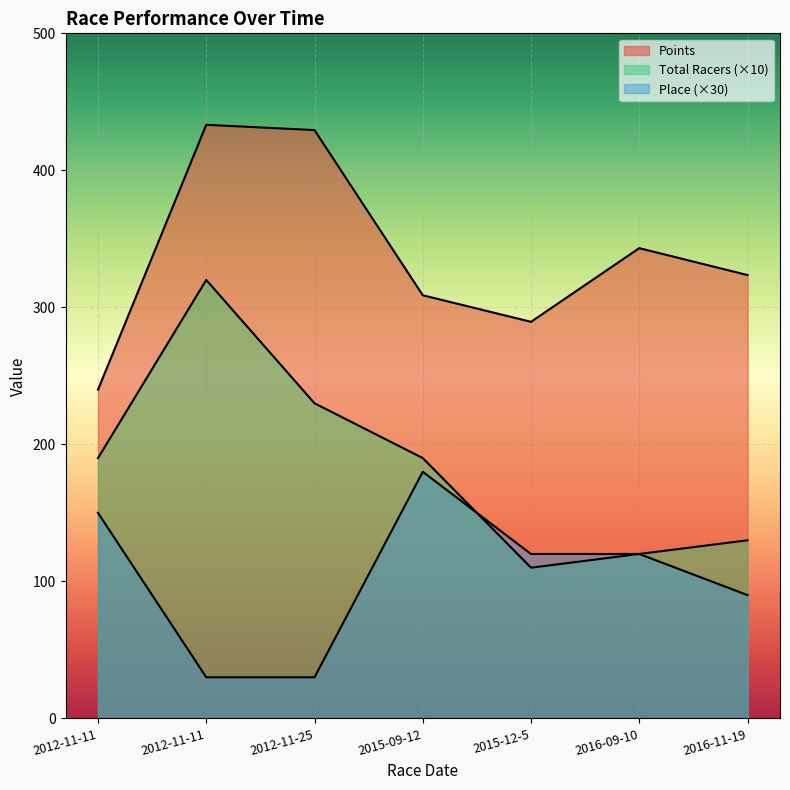

The Place series shows 120.0 at 2016-09-10. True or false?

True